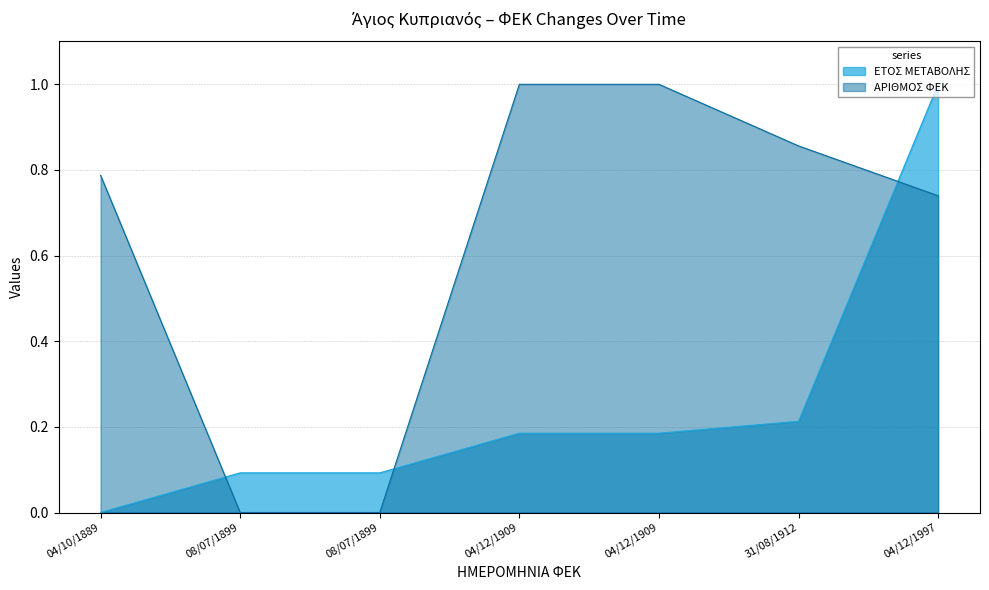

True or false: ΑΡΙΘΜΟΣ ΦΕΚ has a value of -0.5 at 08/07/1899.

False